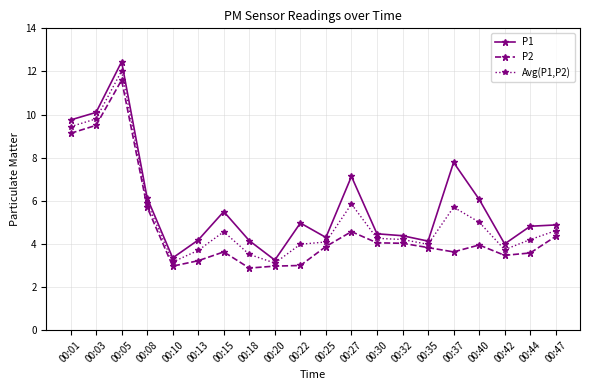

Is it true that P2 equals 11.6 at 00:05?

True